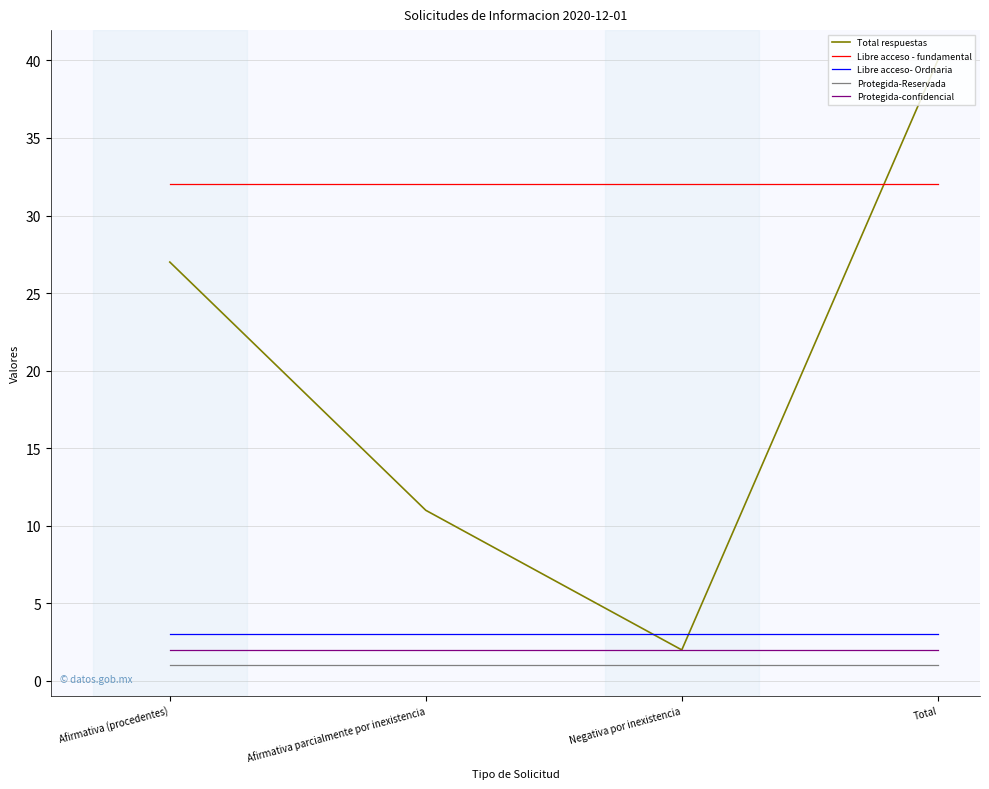

What are all the series names shown in the legend?

Total respuestas, Libre acceso - fundamental, Libre acceso- Ordnaria, Protegida-Reservada, Protegida-confidencial